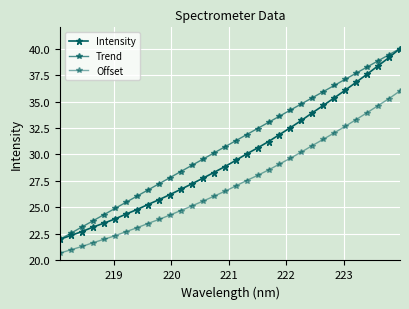

How many distinct data groups are displayed?

3